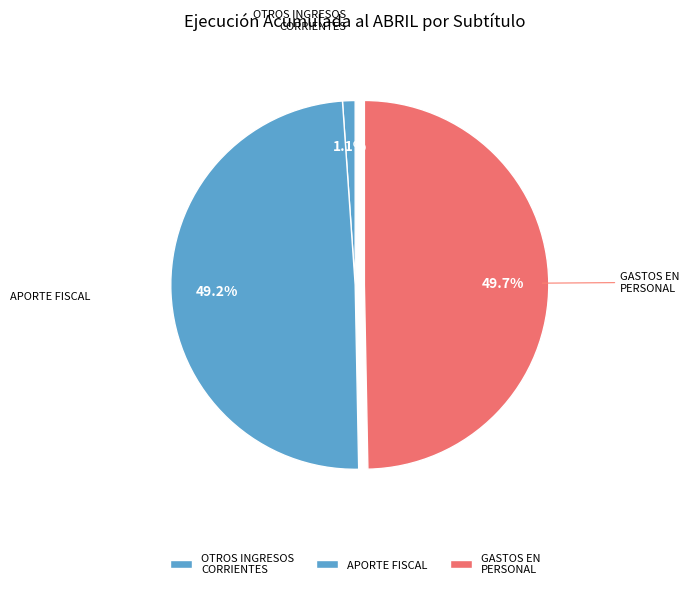

Approximately how many times larger is the value at GASTOS EN PERSONAL compared to OTROS INGRESOS CORRIENTES?

45.2